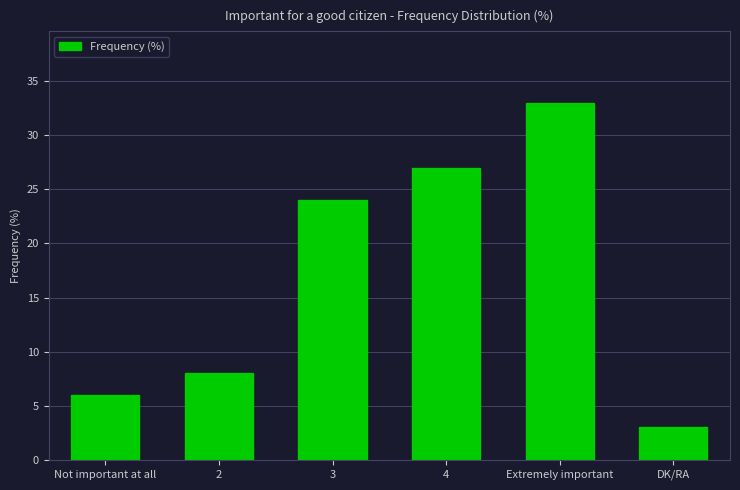

Are the bars grouped side by side (vs. stacked)?

No